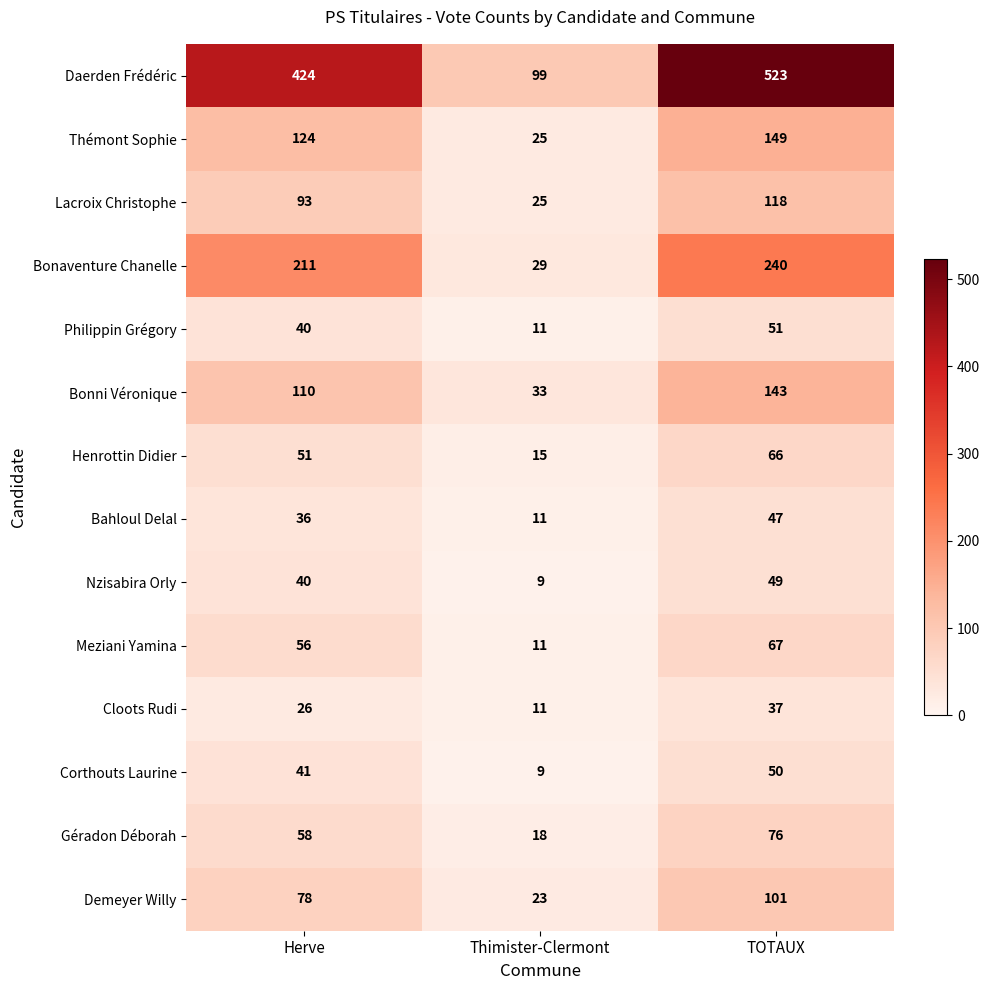

How many Cloots Rudi values are between 11 and 37?

3